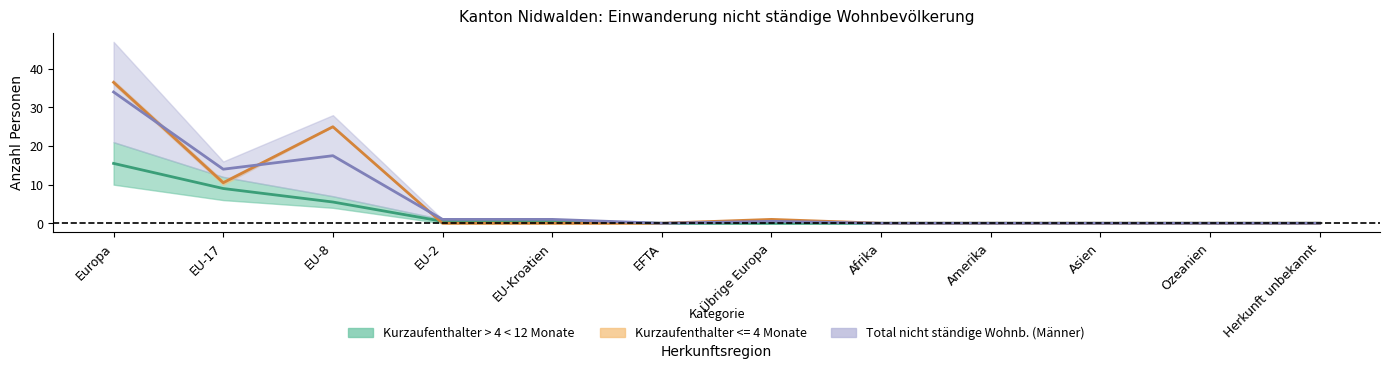

True or false: Kurzaufenthalter > 4 < 12 Monate (Total) and Total nicht ständige Wohnb. (Männer) intersect in this chart.

False